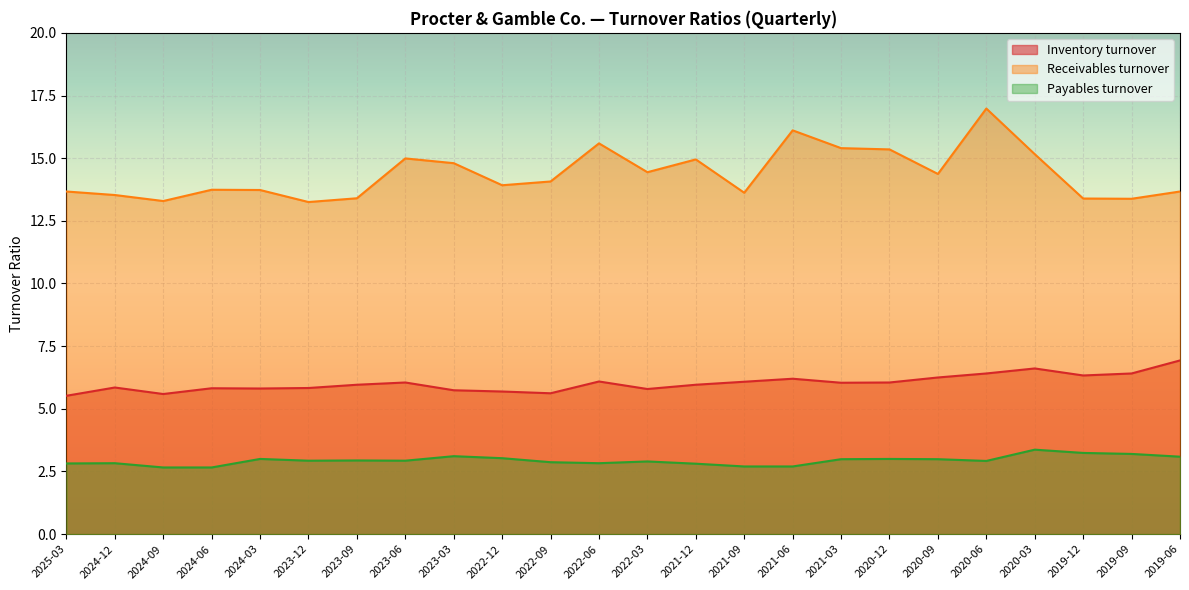

What is the label of the 16th point from the right?

2023-03